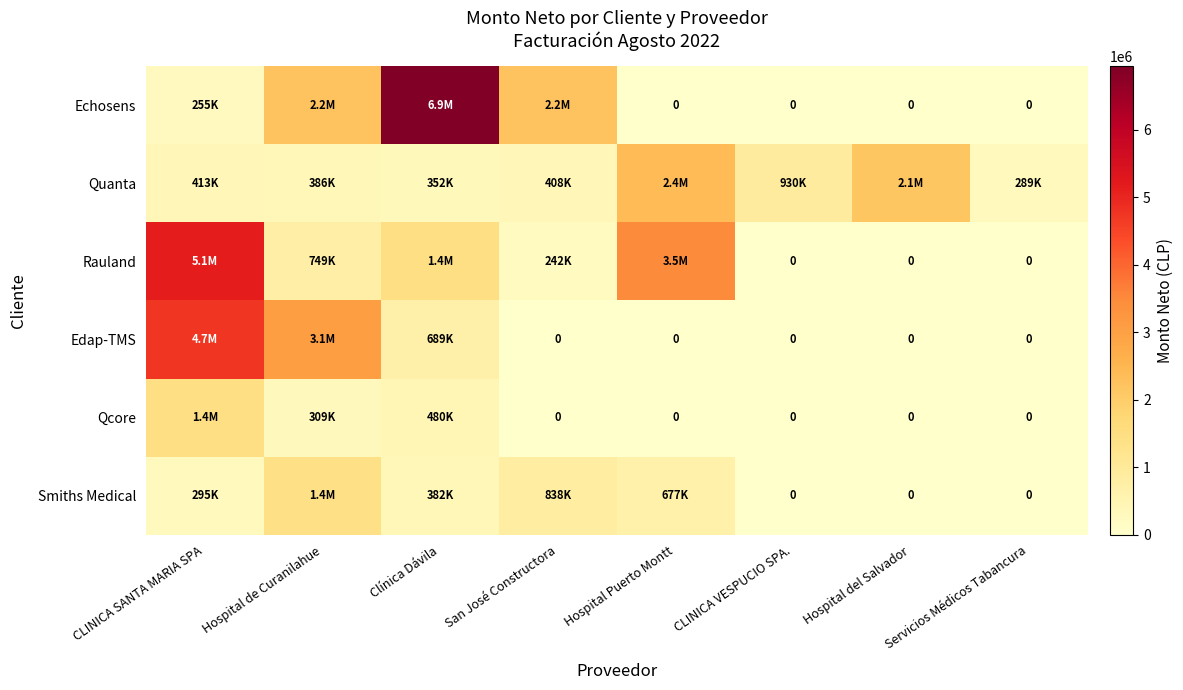

At which label is Edap-TMS closest to 2362757?

Hospital de Curanilahue